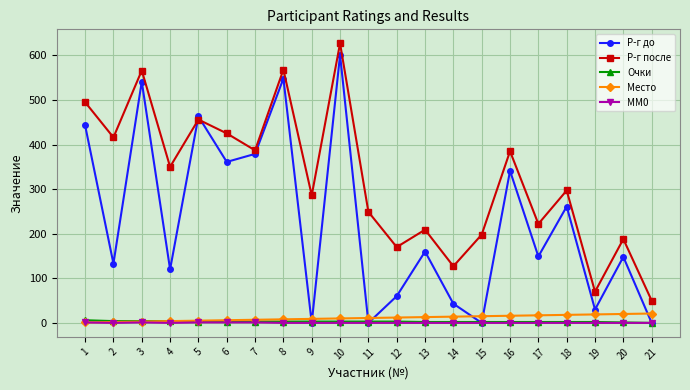

Which series has the widest spread of values?

Р-г до